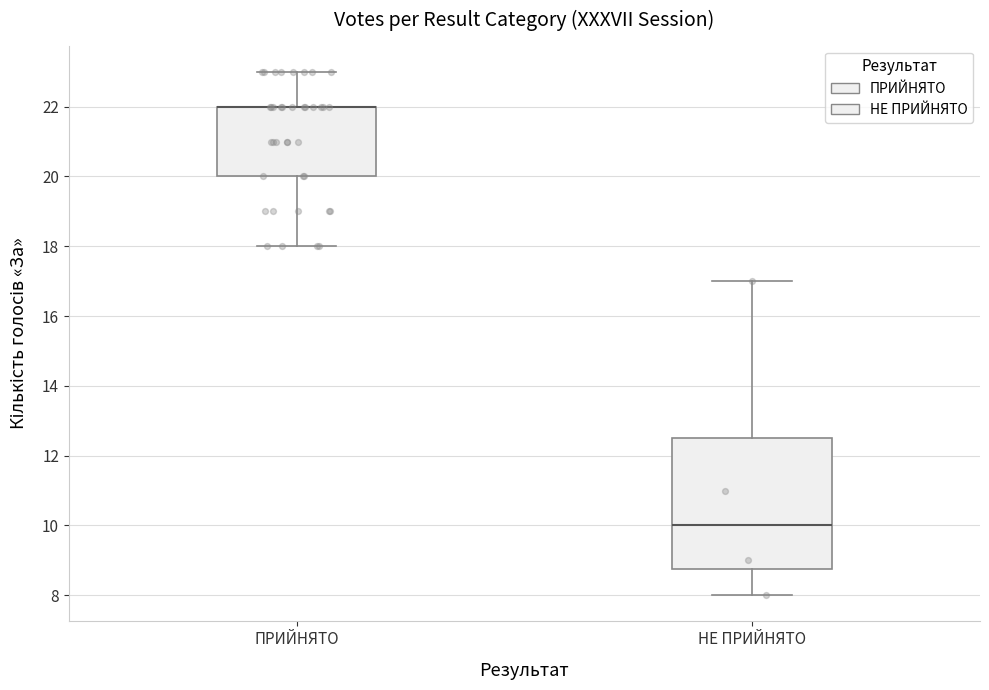

Comparing the boxes themselves (not the whiskers), which one is the tallest?

НЕ ПРИЙНЯТО